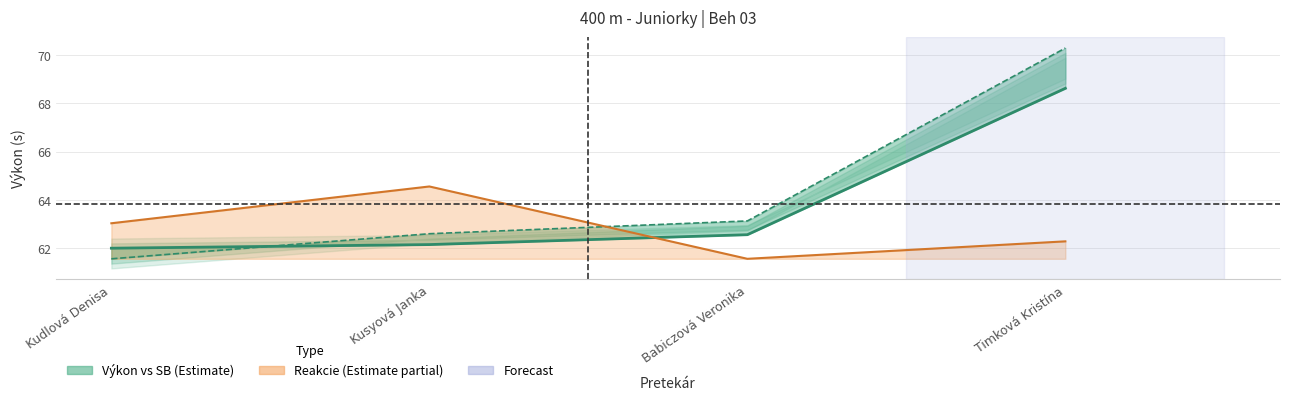

What is the sum of the SB values at Timková Kristína and Kusyová Janka?

132.9